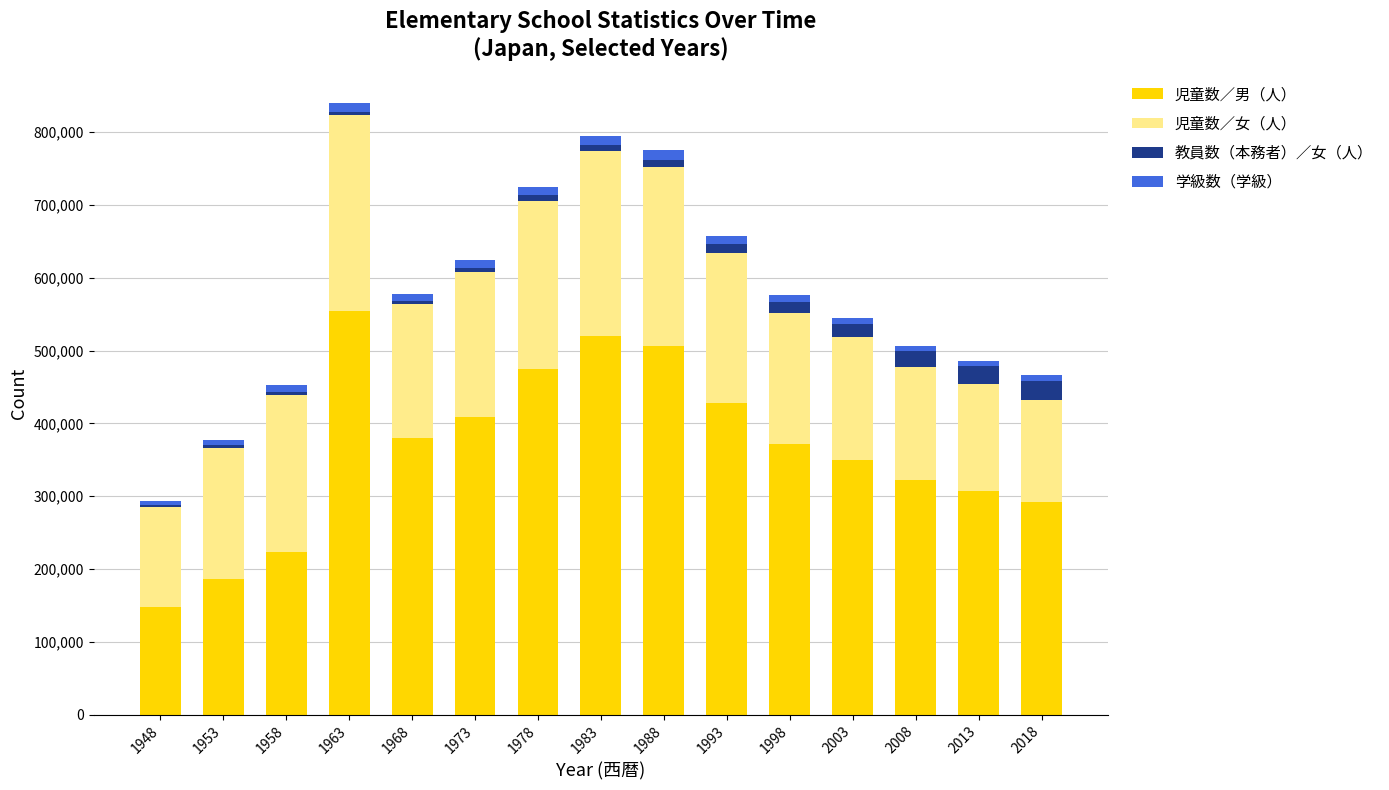

What is the maximum value for 児童数／男（人）?

553657